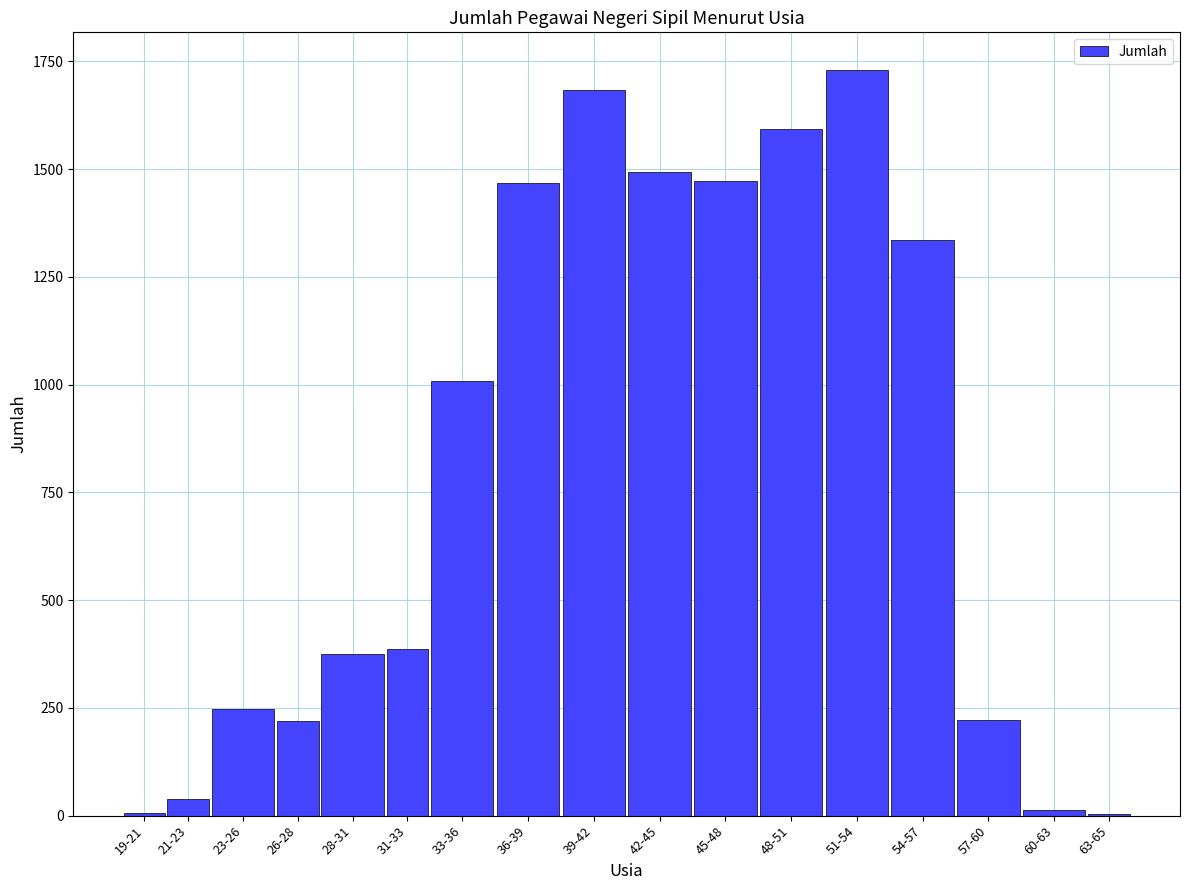

Which has a higher value, 54-57 or 36-39?

36-39